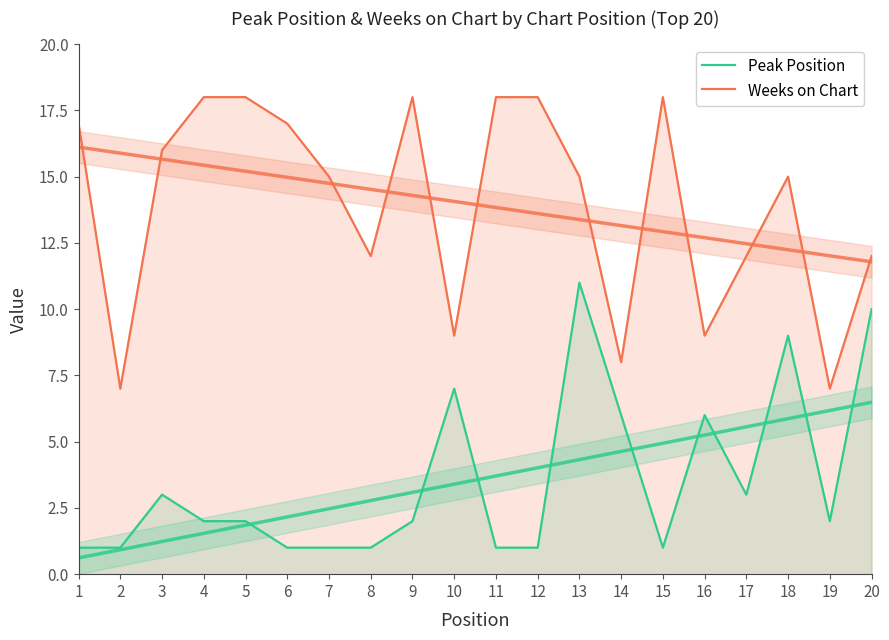

True or false: Peak Position and Weeks on Chart intersect in this chart.

False